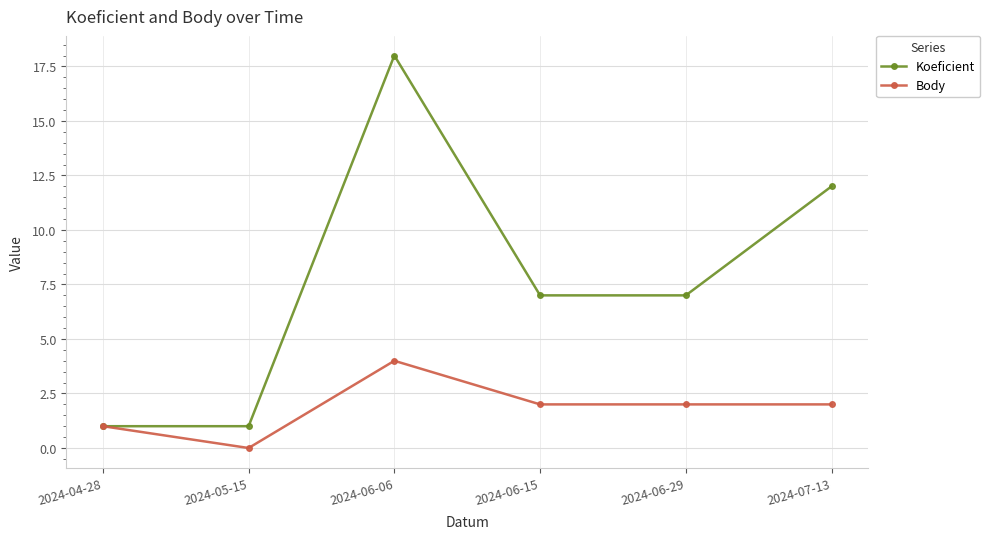

What is the highest value of the Koeficient series?

18